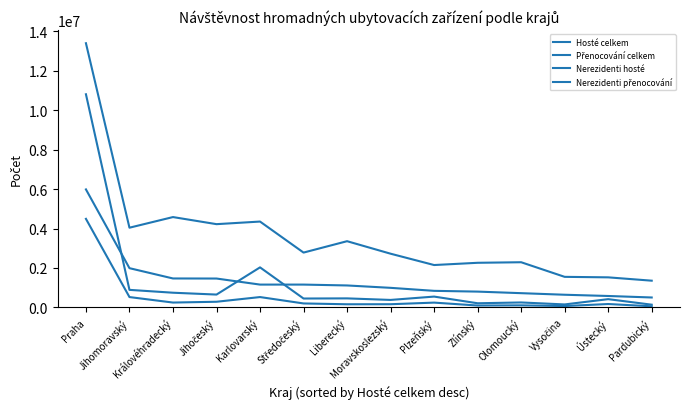

What is the label of the 12th point from the left?

Vysočina